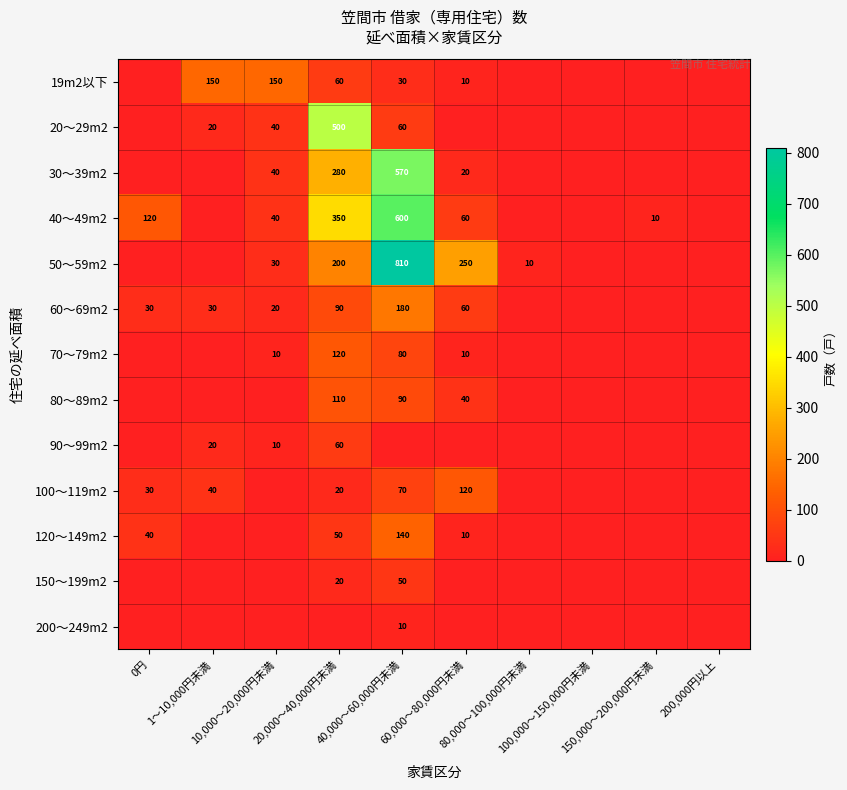

What is the difference between the highest and lowest values at 80,000～100,000円未満?

10